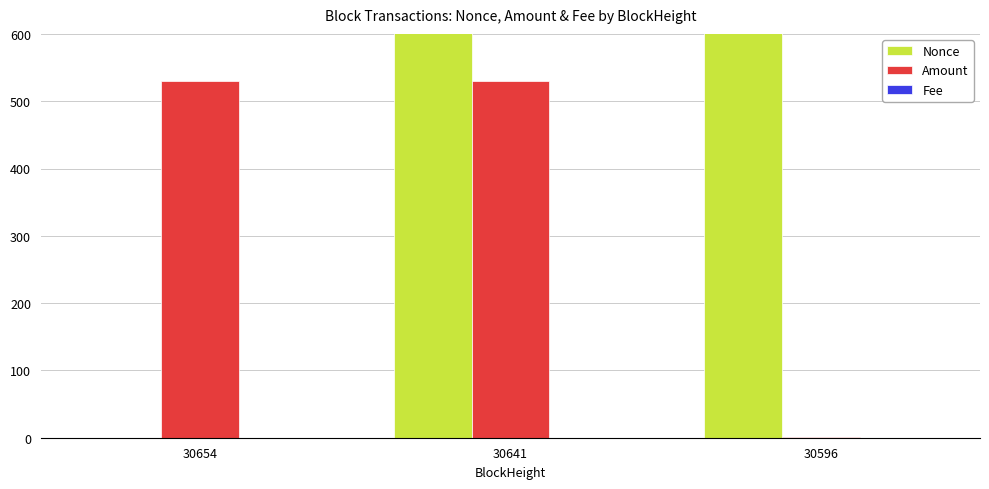

How many data points does each series have?

3